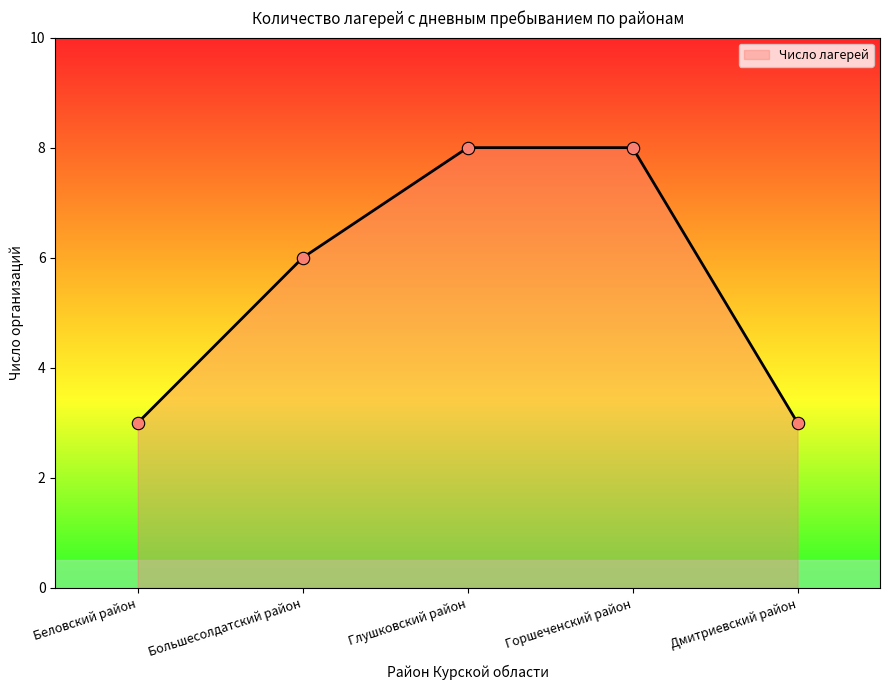

Is the value of Большесолдатский район at Беловский район greater than the value of Дмитриевский район at Глушковский район?

Yes